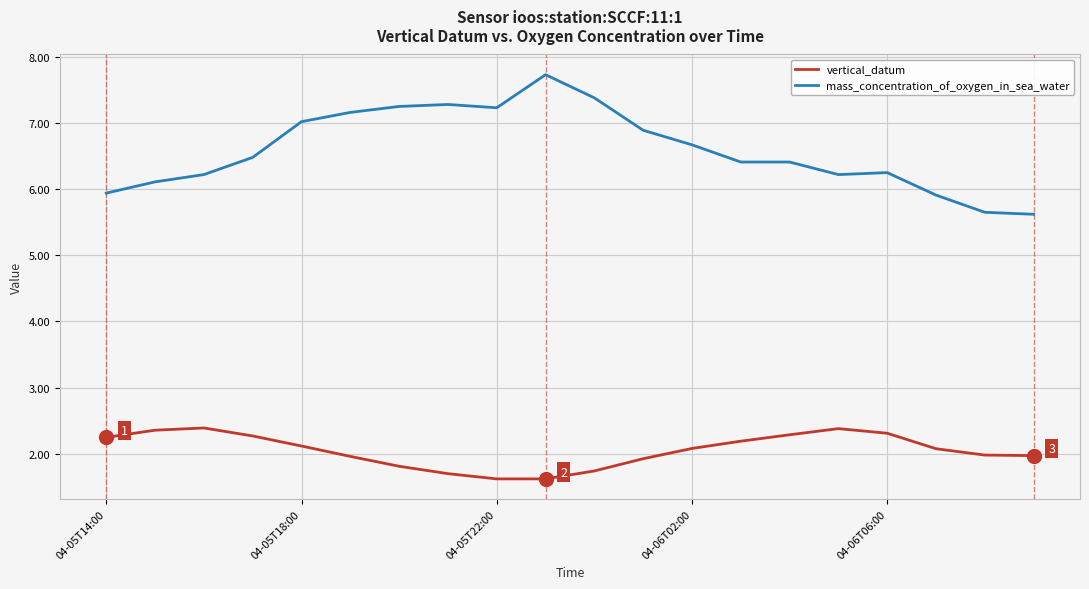

True or false: vertical_datum and mass_concentration_of_oxygen_in_sea_water cross at least once.

False